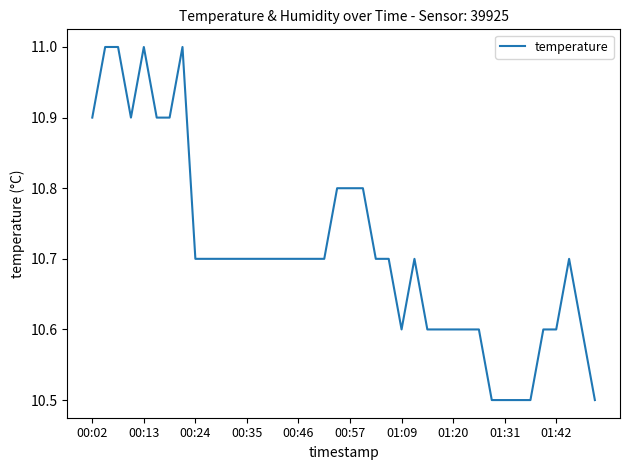

What is the greatest value displayed?

11.0